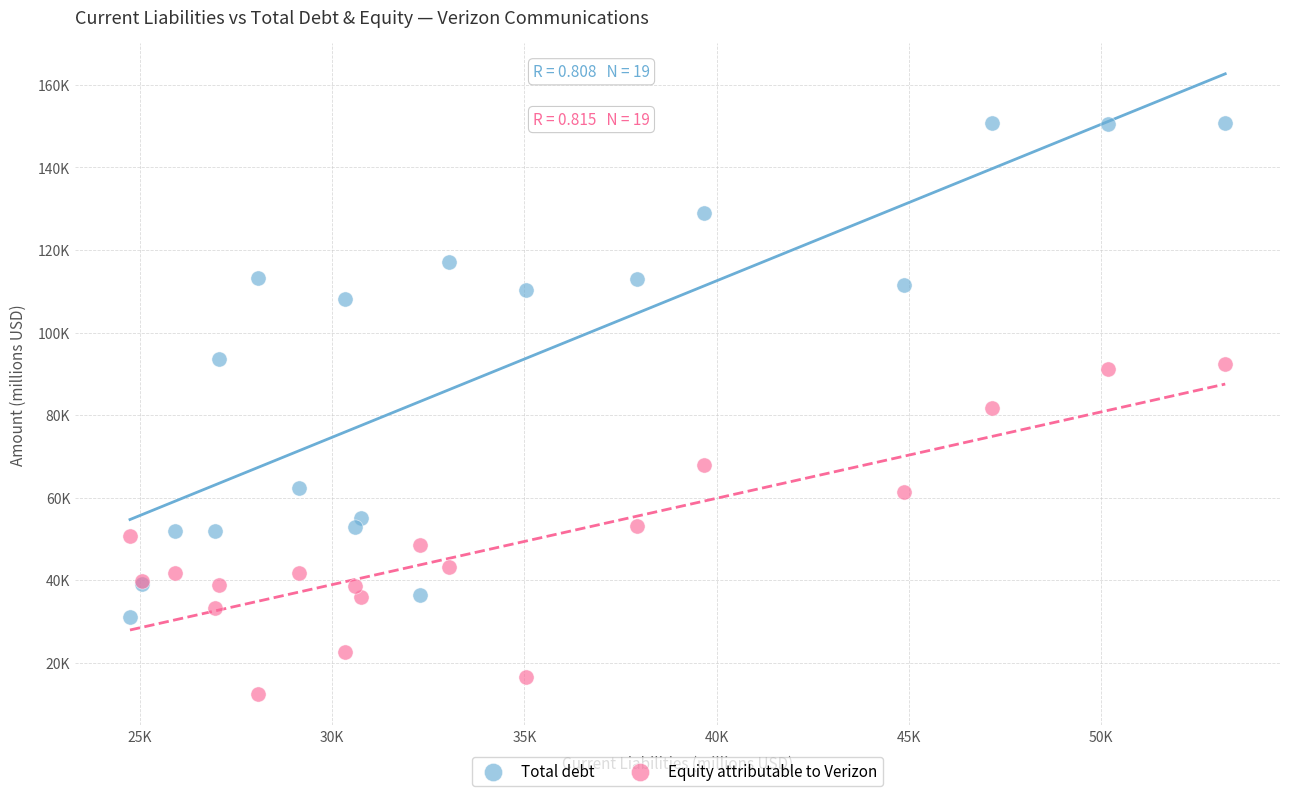

Which series reaches the minimum Y coordinate?

Equity attributable to Verizon